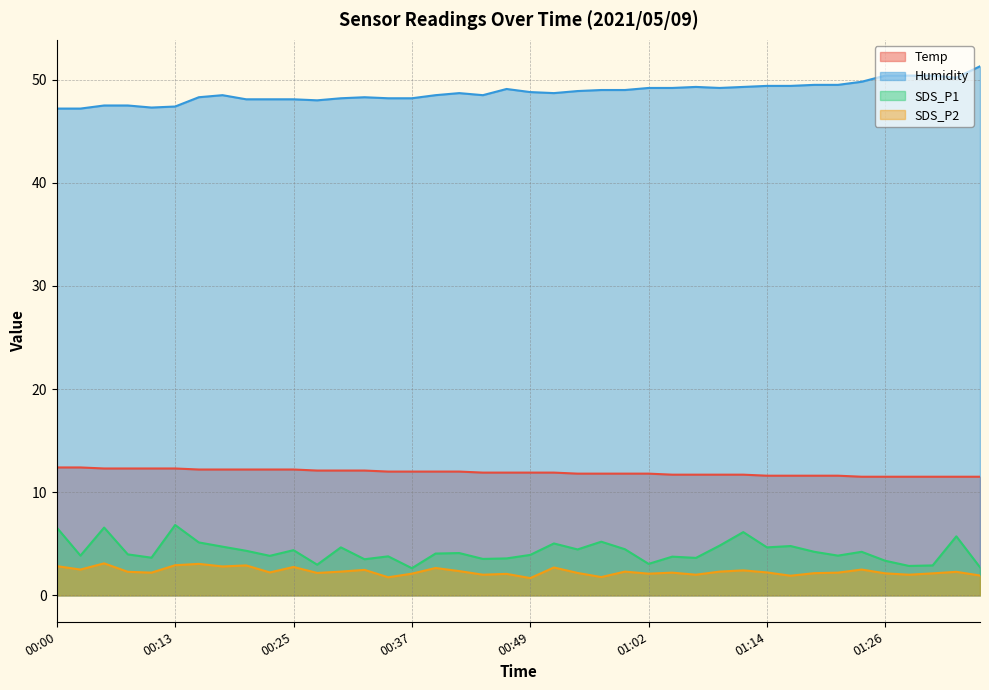

Between 00:52 and 00:57, which is larger?

00:52